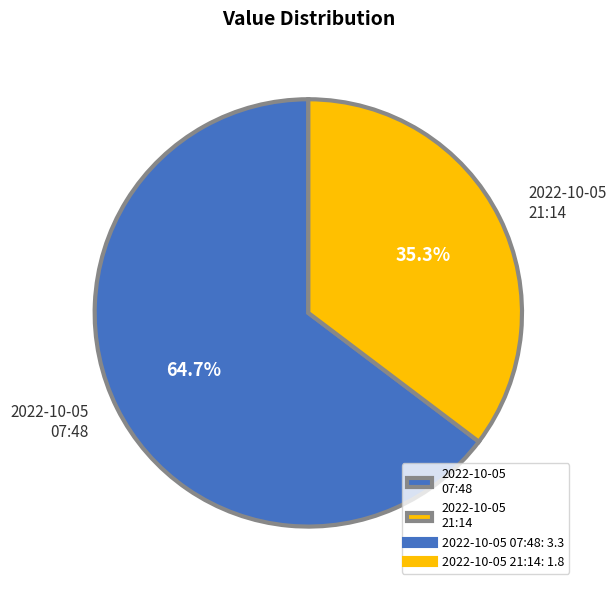

Which category has the smallest portion of the pie?

2022-10-05 21:14